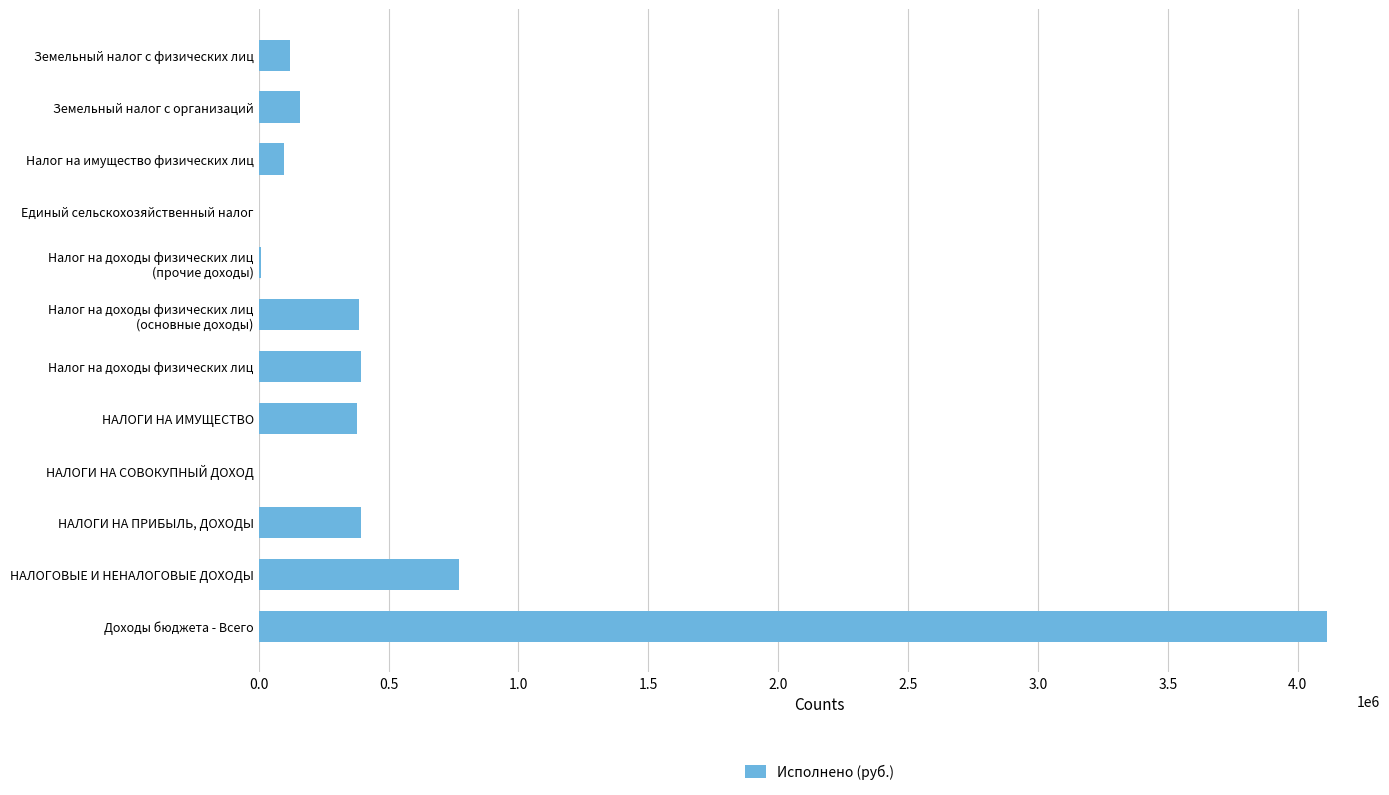

Where is the data nearest to the value 2056047?

НАЛОГОВЫЕ И НЕНАЛОГОВЫЕ ДОХОДЫ